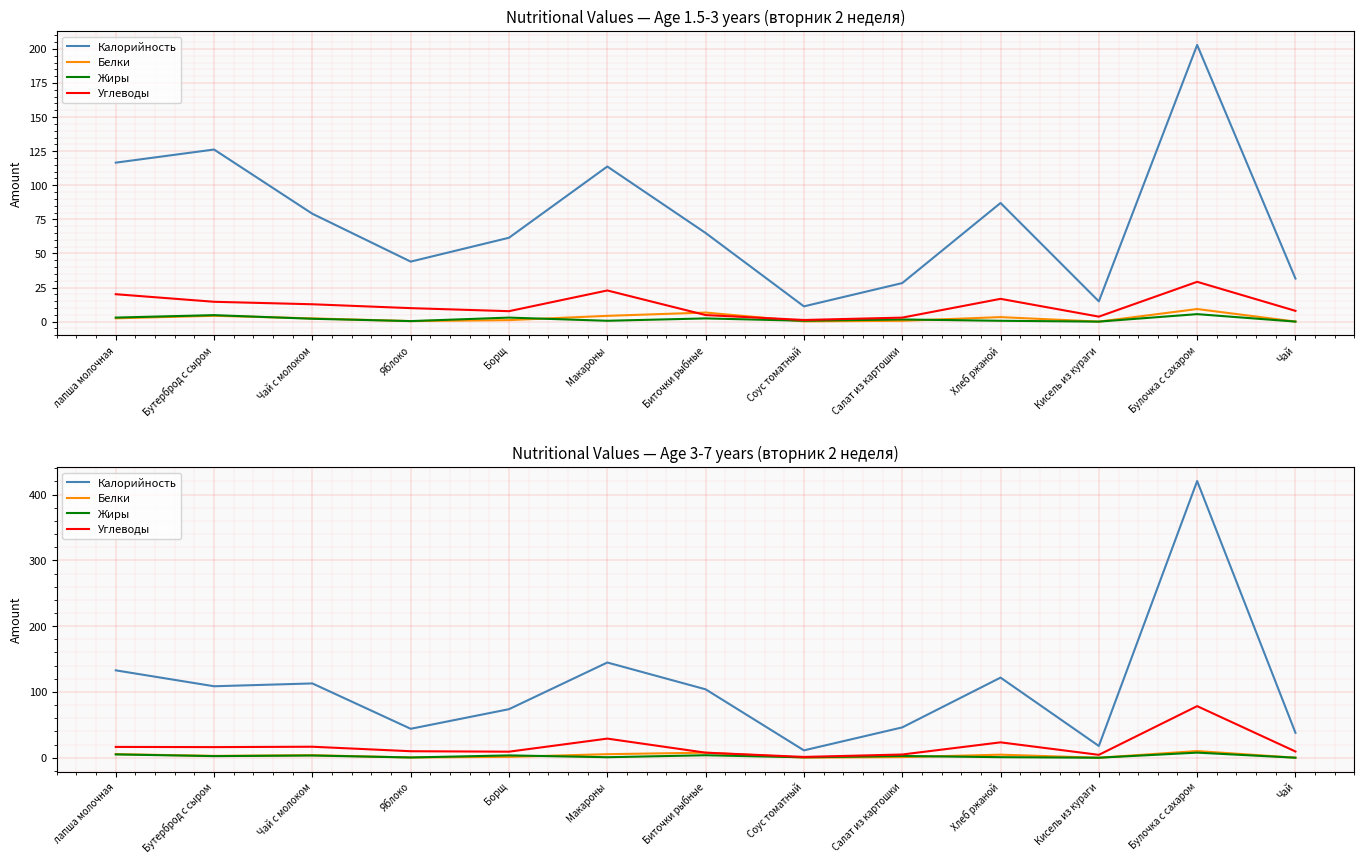

At how many categories does at least one series exceed 11?

13